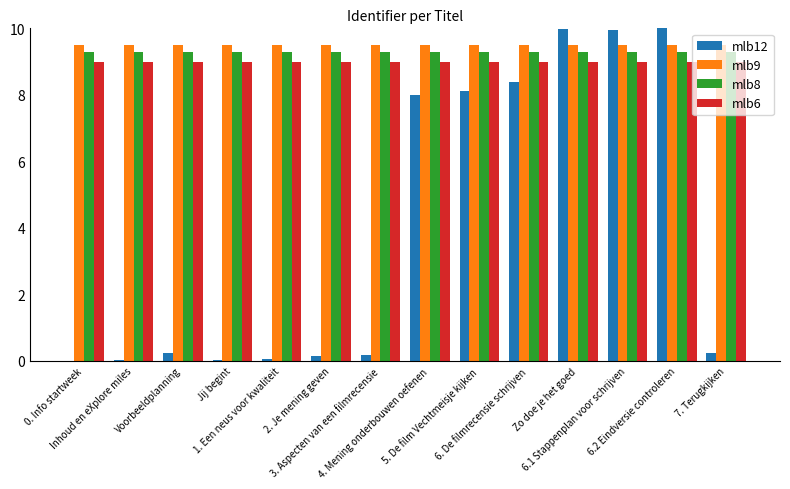

What is the greatest value displayed?

10.0